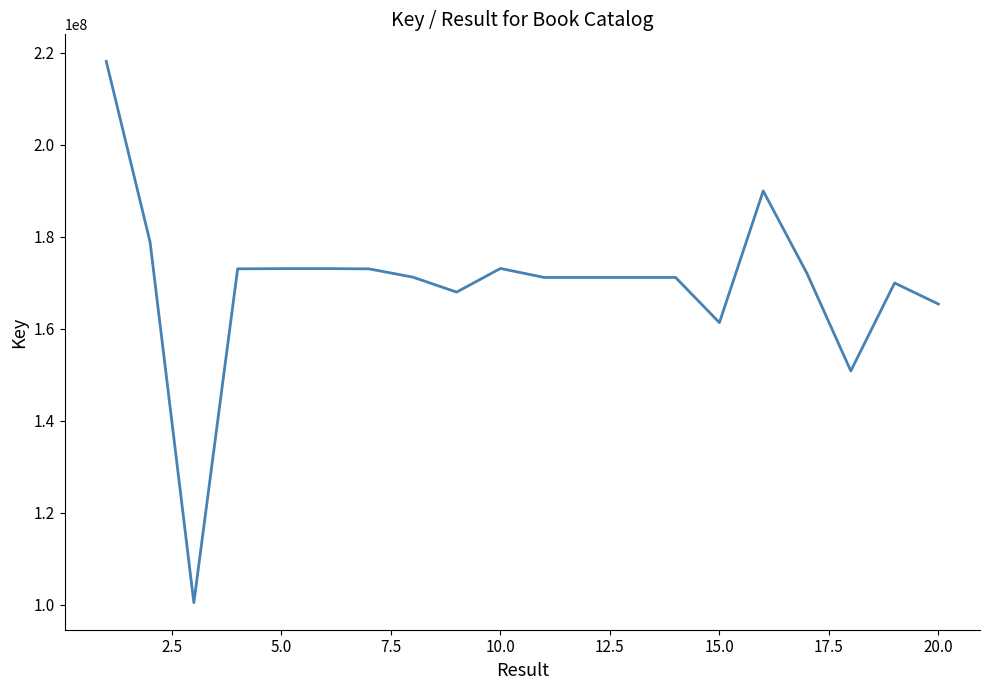

What is the greatest value displayed?

218115177